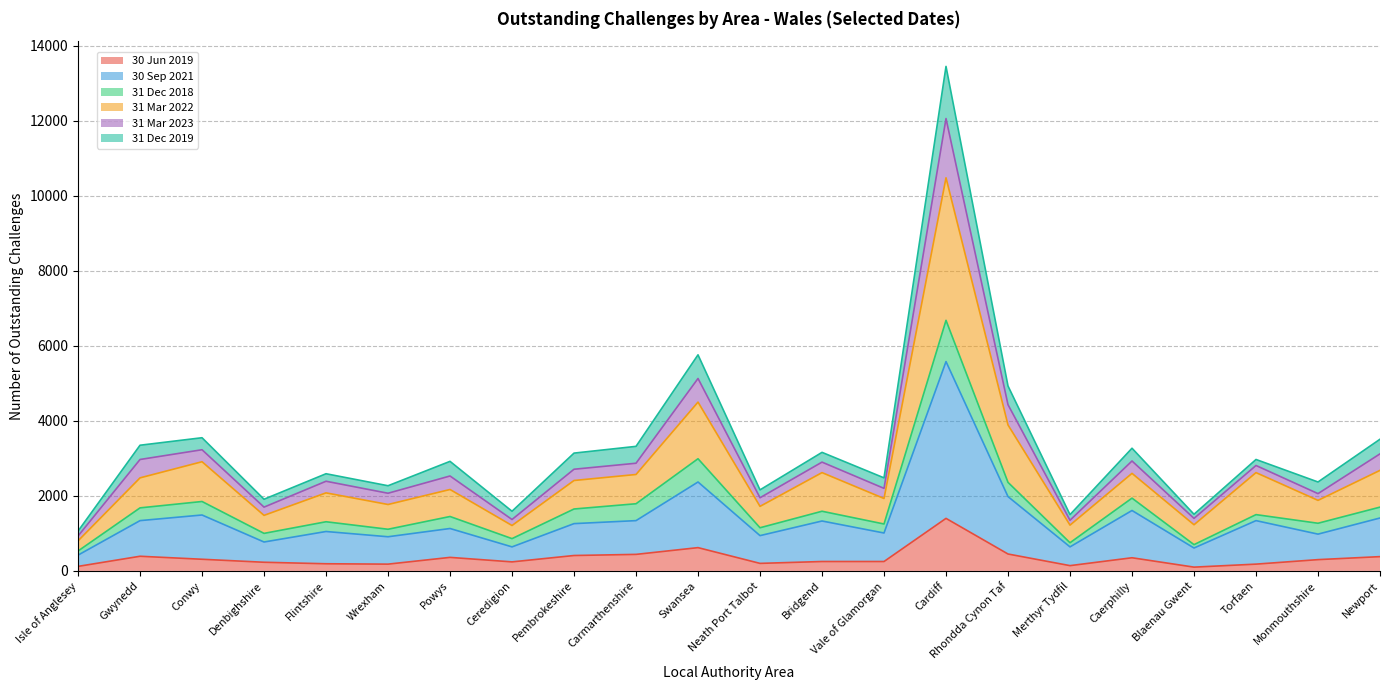

Which series has the largest total across all categories?

30 Sep 2021